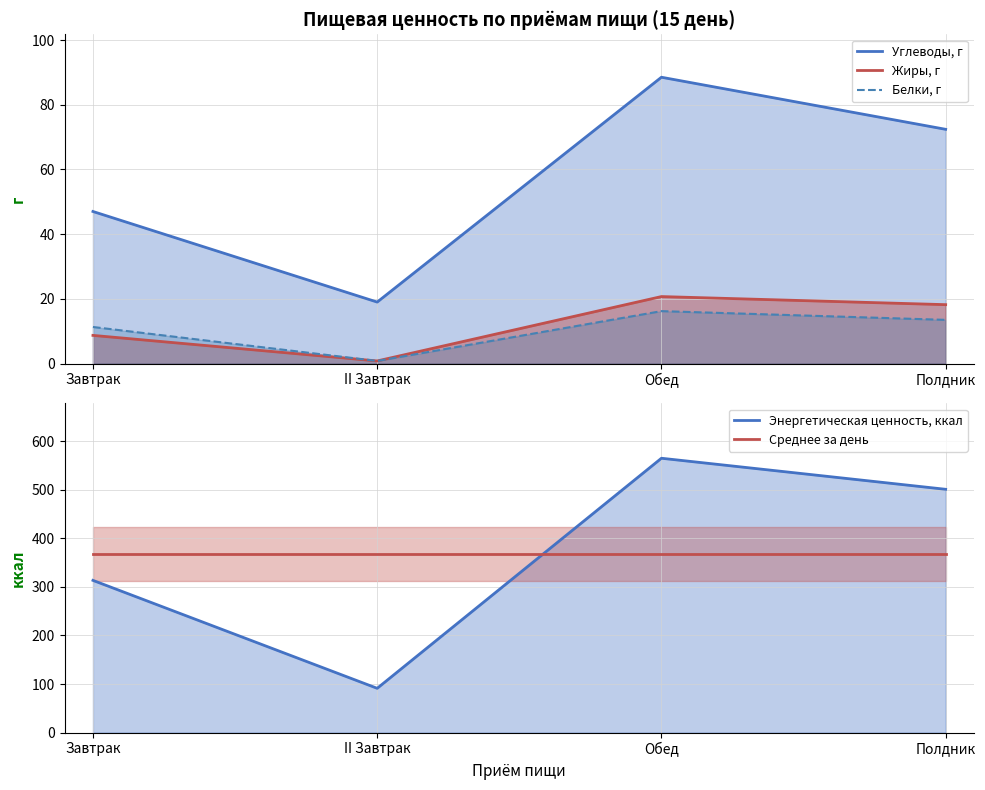

The Энергетическая ценность, ккал series shows 91.2 at II Завтрак. True or false?

True